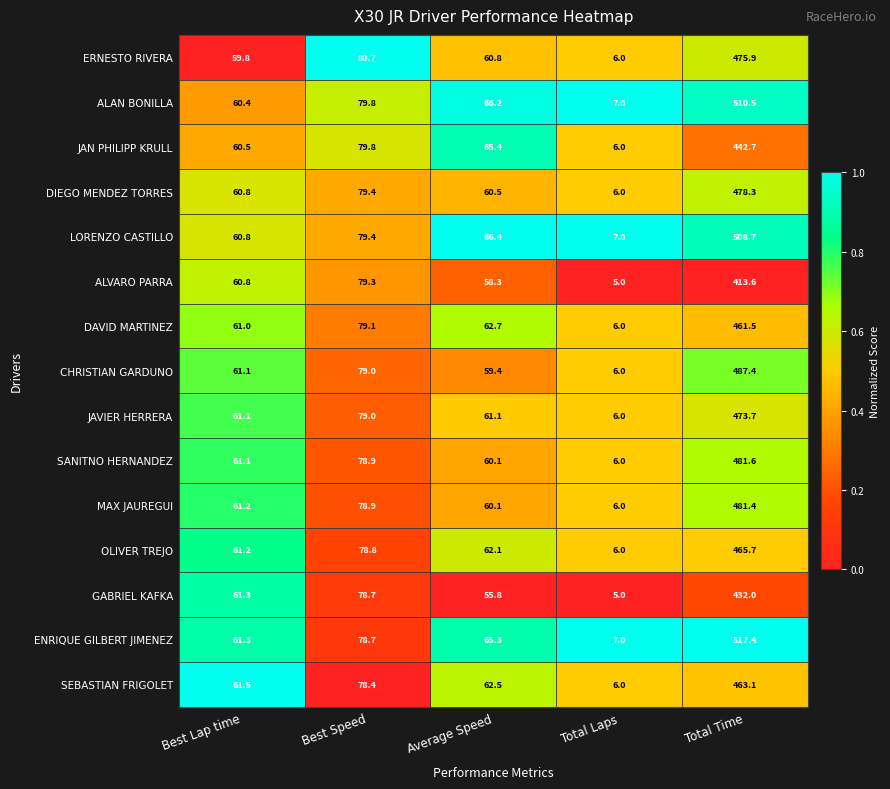

What is the greatest value displayed?

517.4